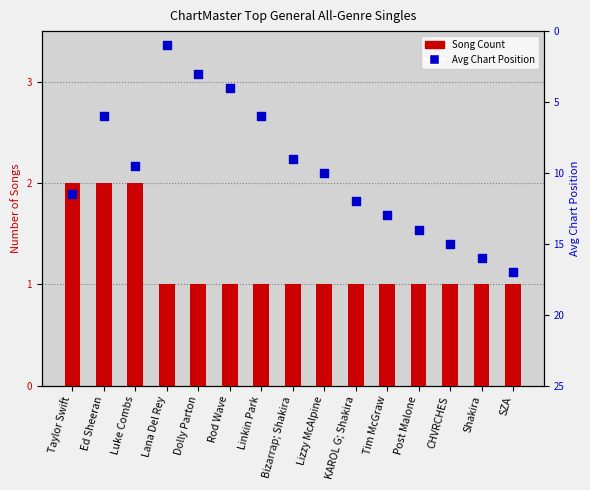

Which series has the widest spread of Y values?

Avg Chart Position